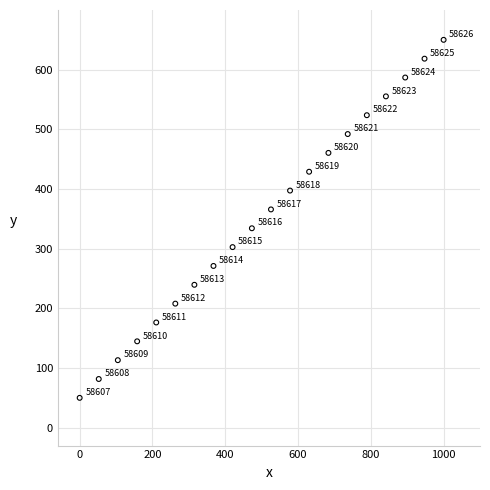

What Y value in the scatter plot is closest to 350?

334.2